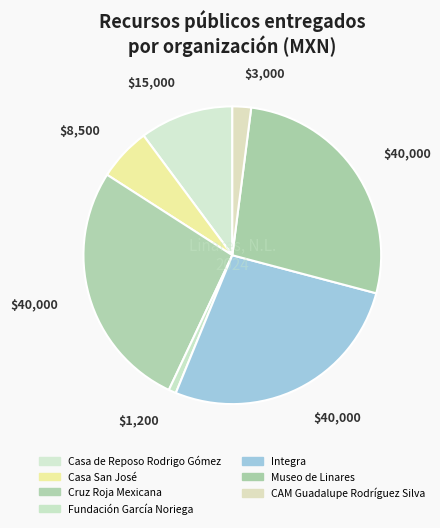

To the nearest percent, what portion does Integra represent?

27%